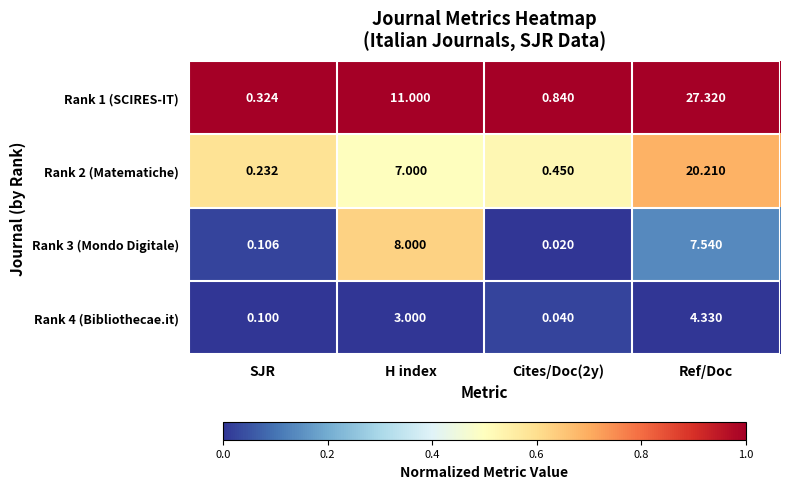

At which category is the sum across all series the highest?

Ref/Doc